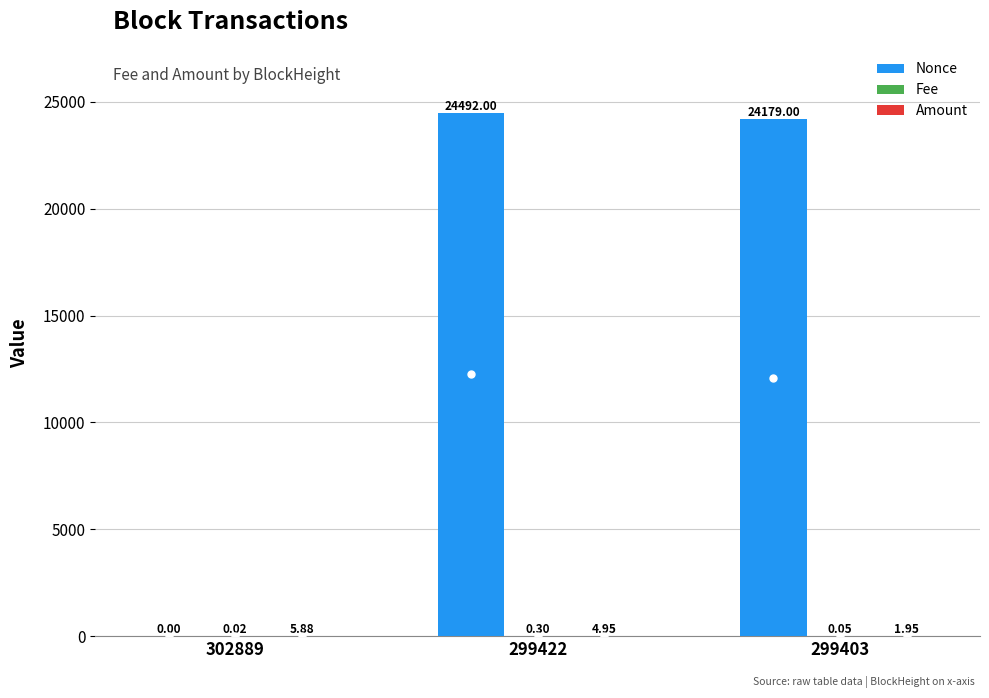

At which category is the sum across all series the highest?

299422